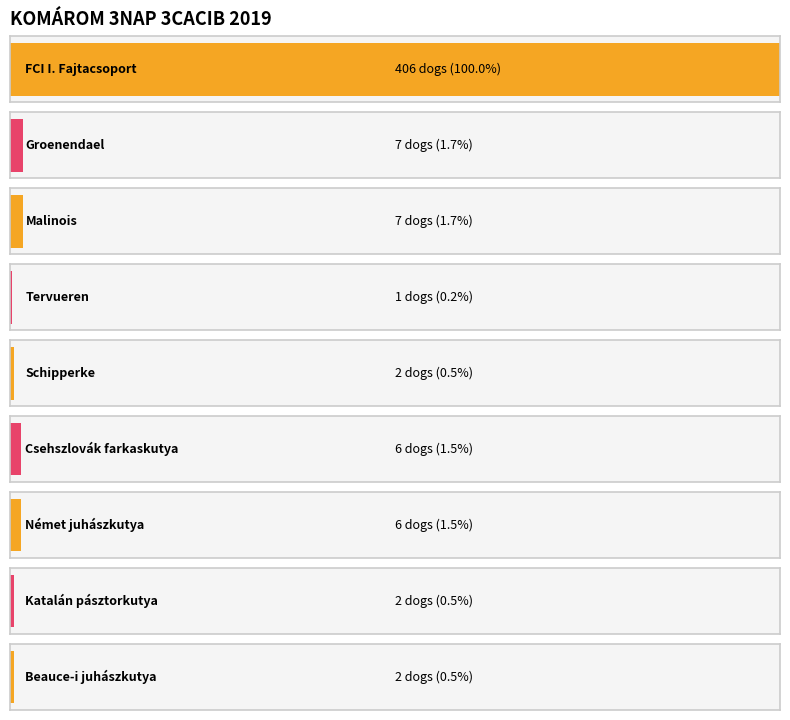

Between Schipperke and Groenendael, which is larger?

Groenendael